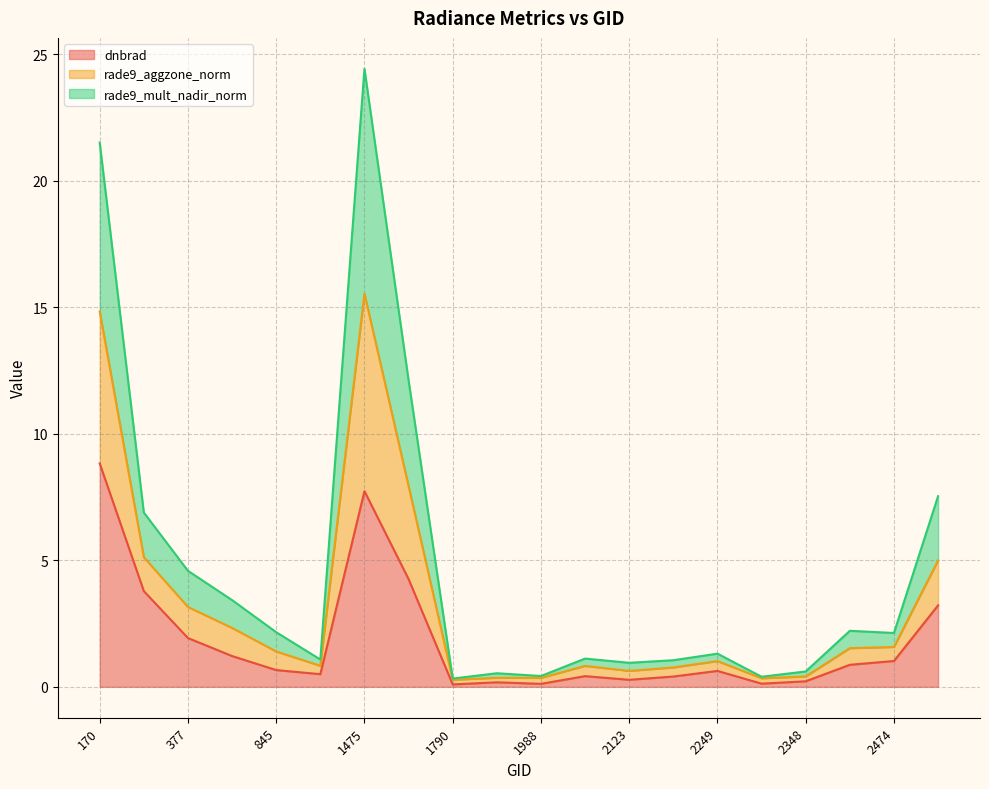

What is the lowest value of the rade9_mult_nadir_norm series?

0.3